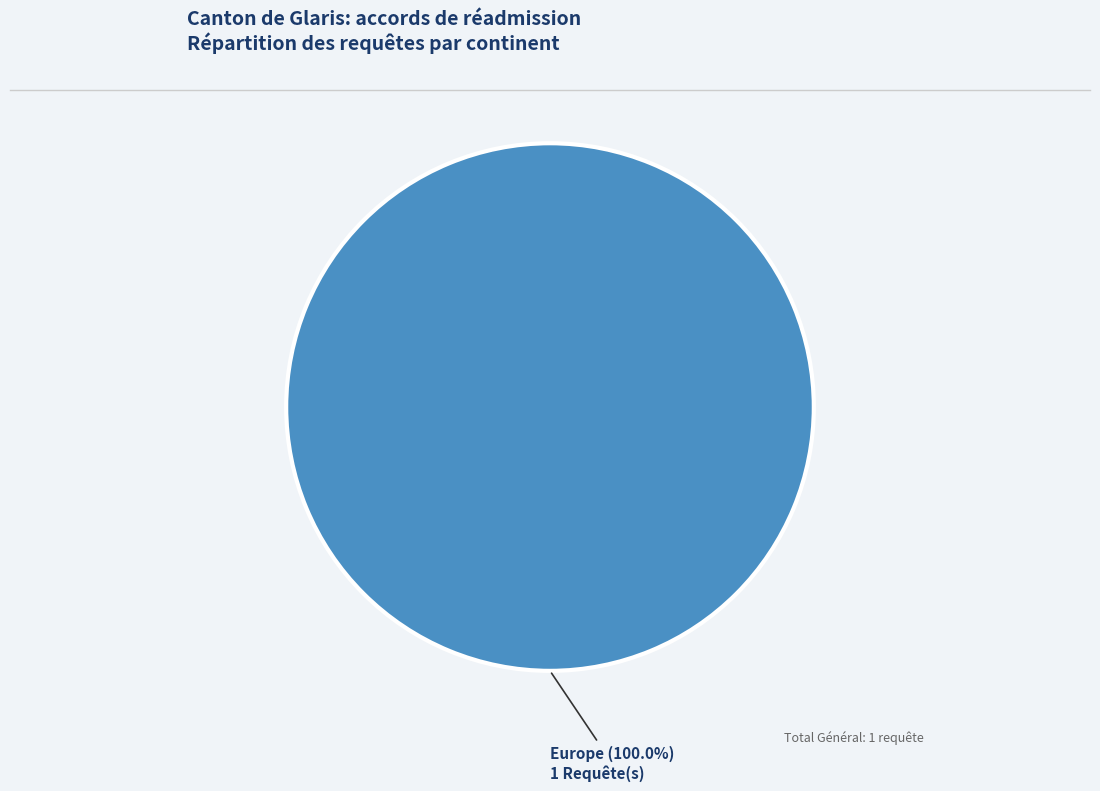

Is there any slice that represents more than half of the pie?

Yes